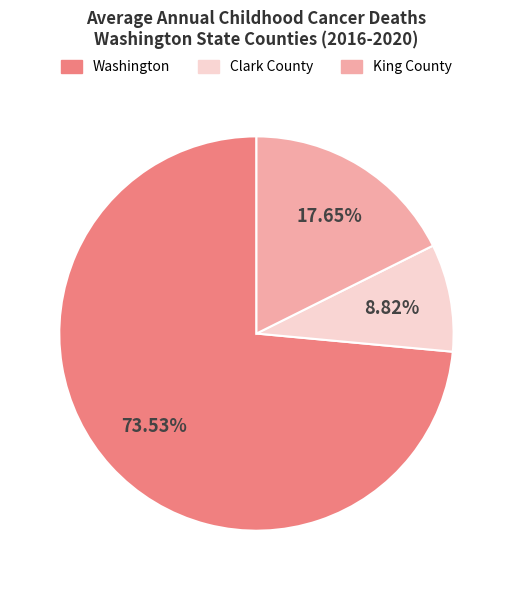

Combined, do Washington and Clark County account for over 50%?

Yes